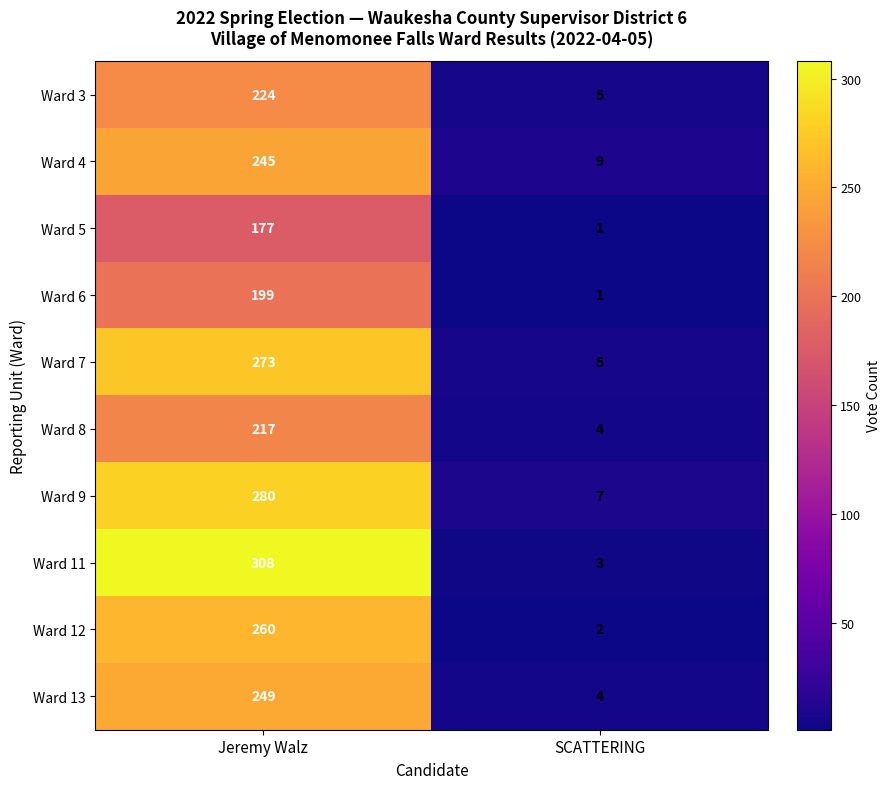

Reading left to right, extract all data points from this chart.

Ward 3: 224	5
Ward 4: 245	9
Ward 5: 177	1
Ward 6: 199	1
Ward 7: 273	5
Ward 8: 217	4
Ward 9: 280	7
Ward 11: 308	3
Ward 12: 260	2
Ward 13: 249	4